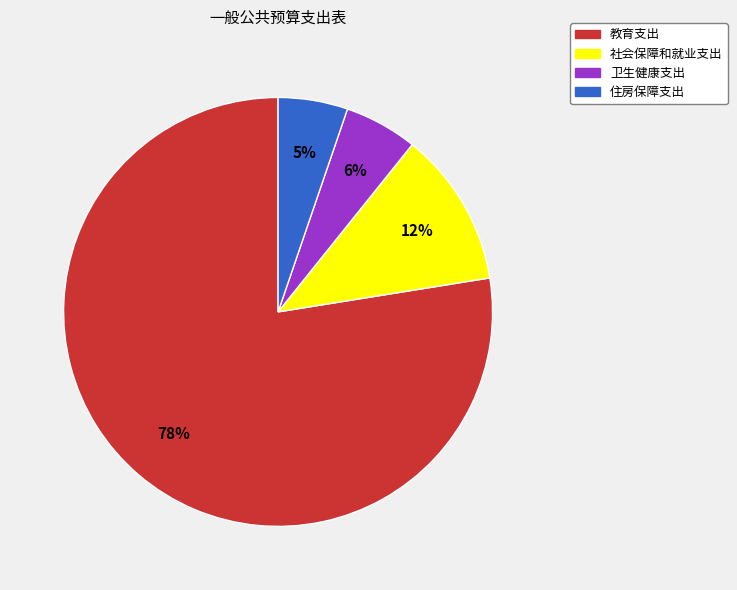

Is it true that 教育支出 is 78% of the pie?

True